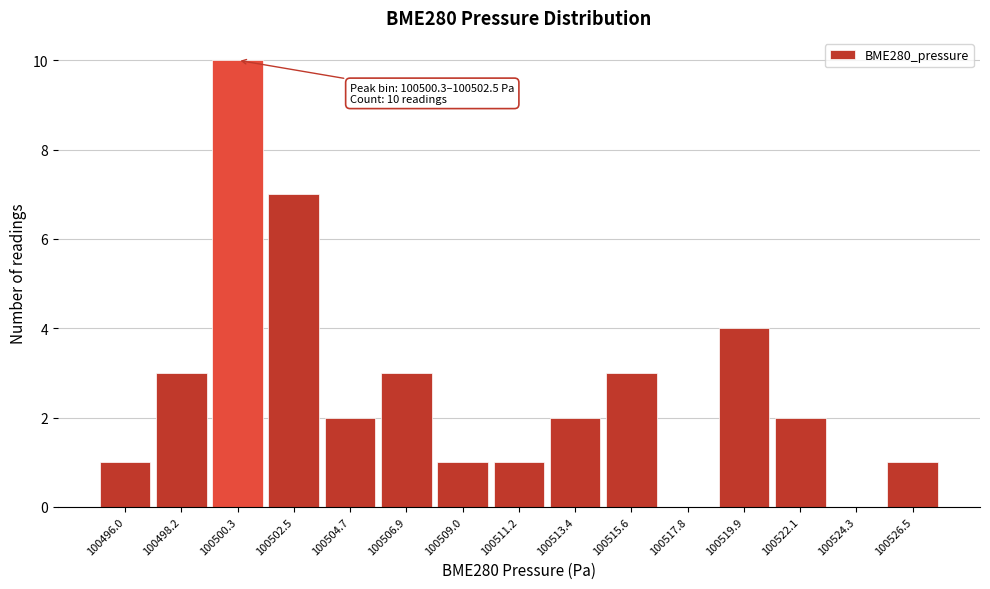

Reading right to left, extract all data points from this chart.

100526.5=1	100524.3=0	100522.1=2	100519.9=4	100517.8=0	100515.6=3	100513.4=2	100511.2=1	100509.0=1	100506.9=3	100504.7=2	100502.5=7	100500.3=10	100498.2=3	100496.0=1